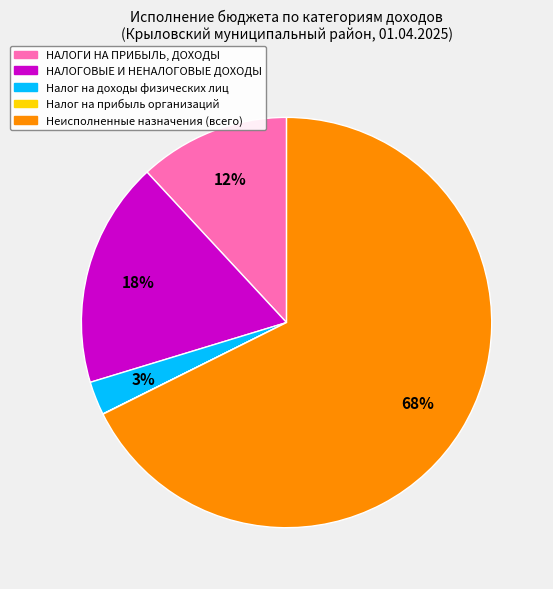

Is it true that НАЛОГОВЫЕ И НЕНАЛОГОВЫЕ ДОХОДЫ is 18% of the pie?

True